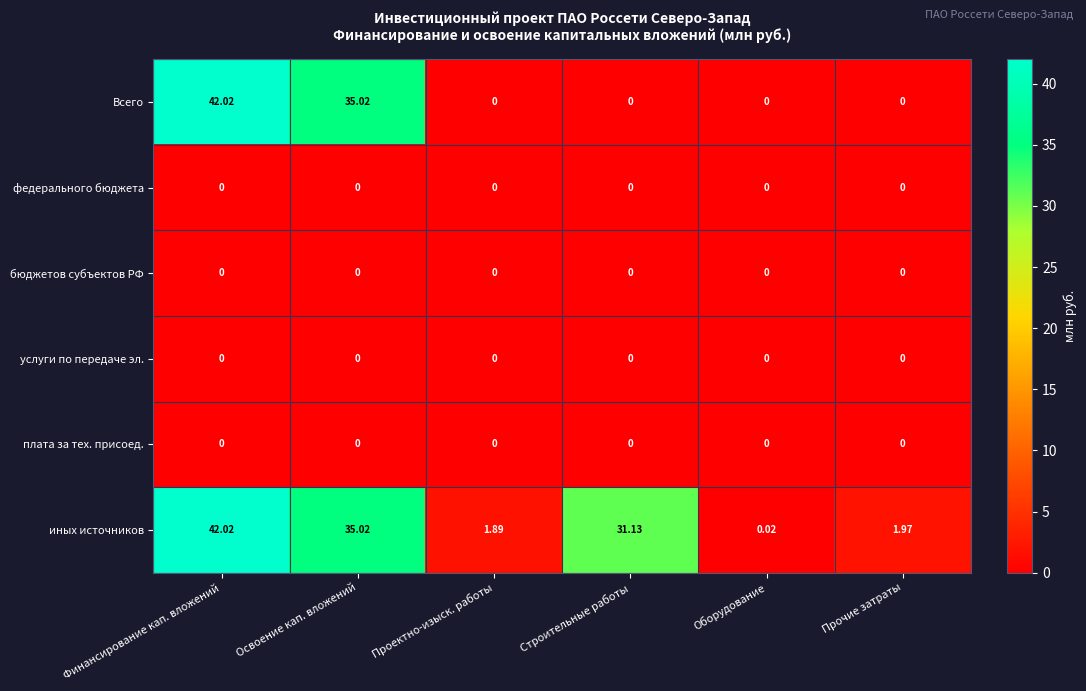

Rank the categories by иных источников value from lowest to highest.

Оборудование, Проектно-изыск. работы, Прочие затраты, Строительные работы, Освоение кап. вложений, Финансирование кап. вложений